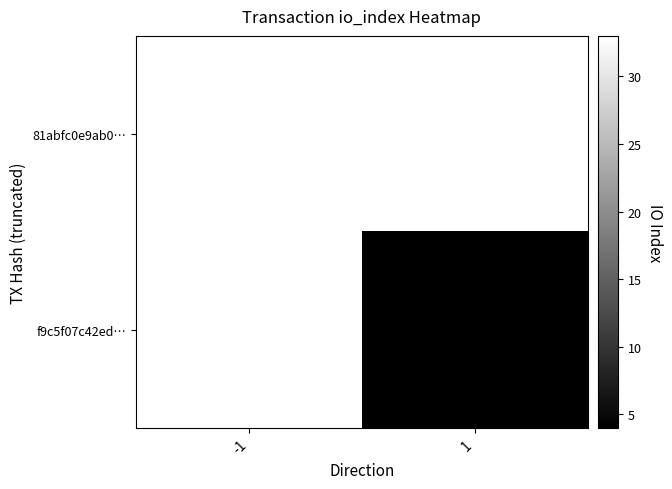

The f9c5f07c42ed… series shows 1 at 1. True or false?

False